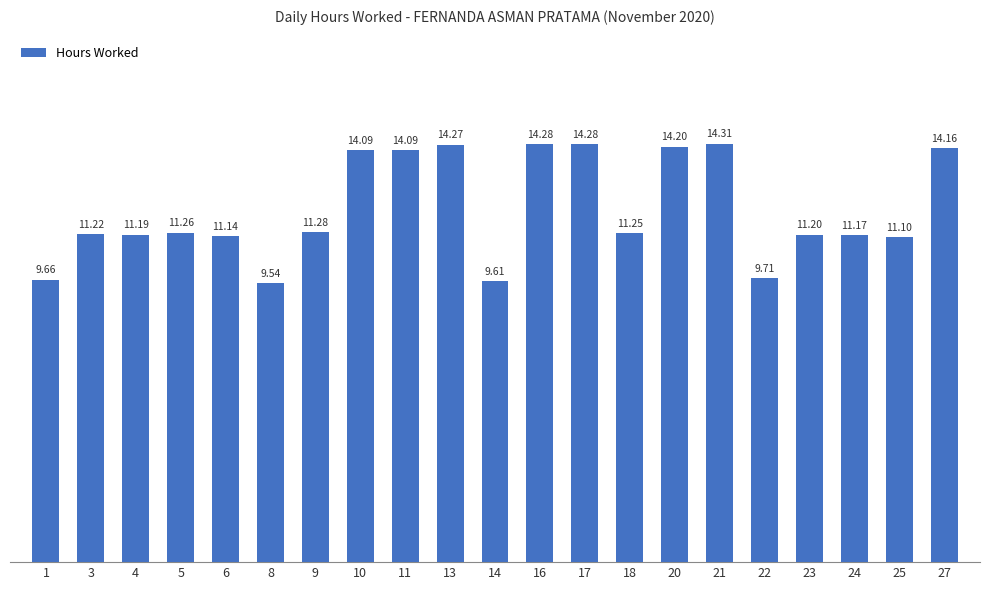

Which category has the lowest value across all series?

8